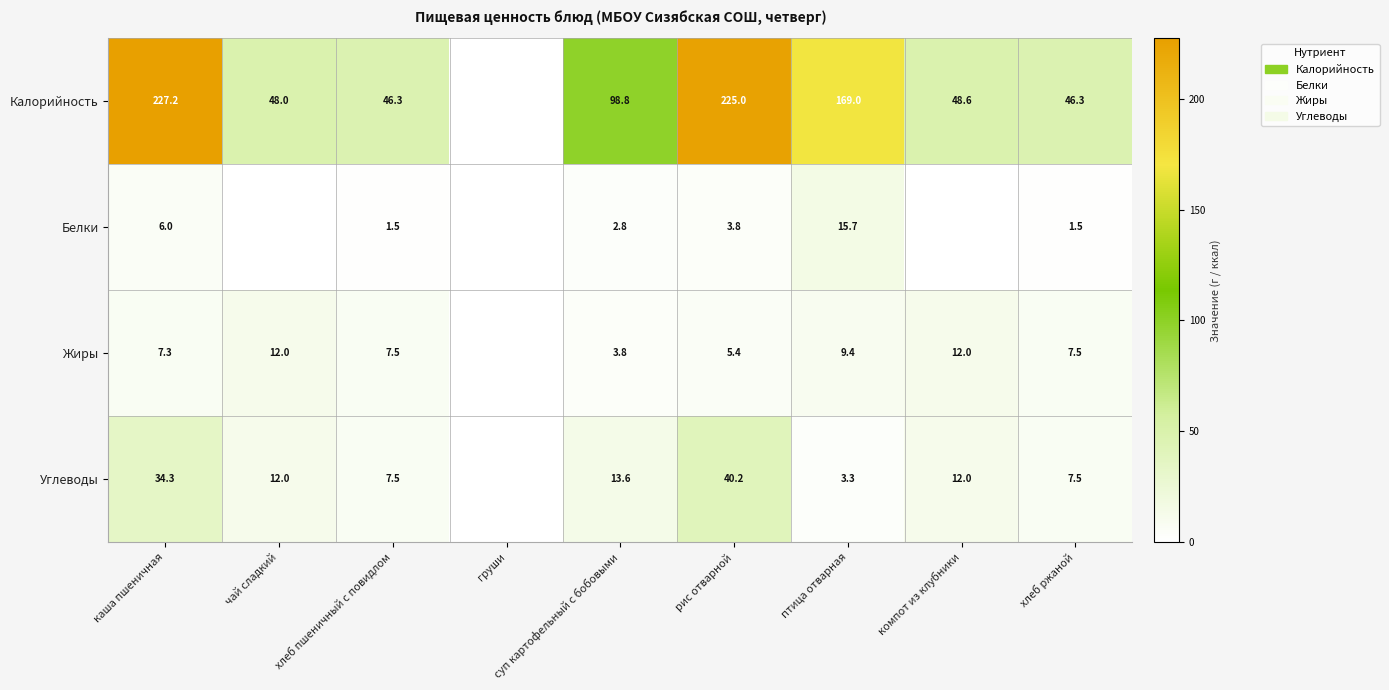

Between суп картофельный с бобовыми and рис отварной, which series saw the biggest shift?

Калорийность